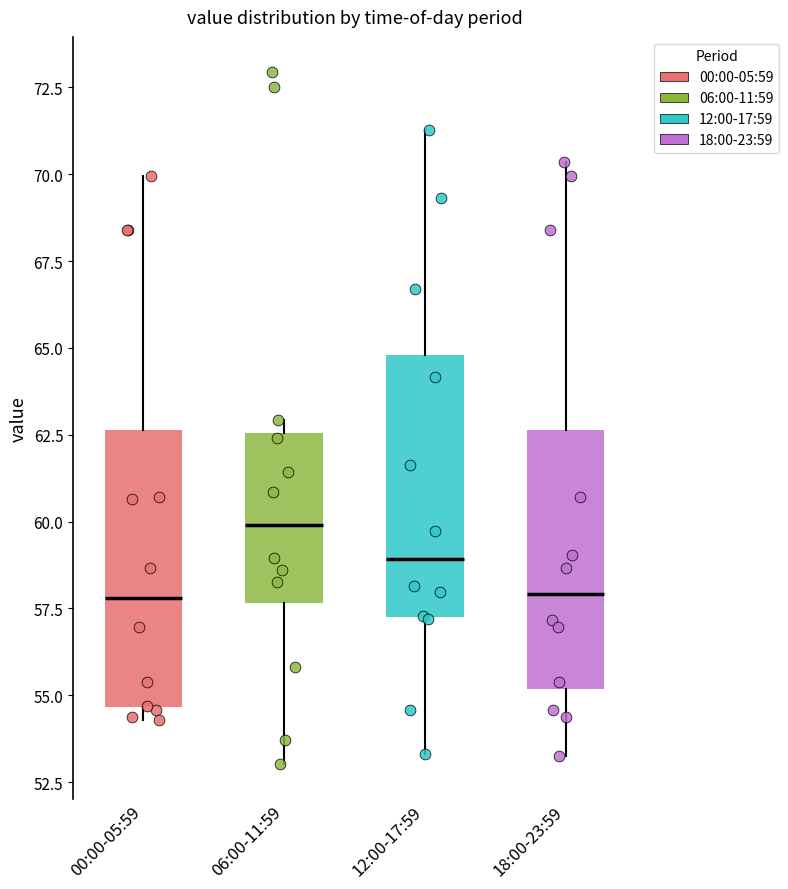

Reading left to right, transcribe this box plot: for each box, give where its median line is, the range the box spans, and where its two whiskers end, as read against the y-axis. The values are not printed on the chart, so give them approximately, as read against the axis.

00:00-05:59: median 58.0, box 54.5 to 62.5, whiskers 54.5 (just below the box's lower edge) to 70.0
06:00-11:59: median 60.0, box 57.5 to 62.5, whiskers 53.0 to 63.0
12:00-17:59: median 59.0, box 57.0 to 65.0, whiskers 53.5 to 71.5
18:00-23:59: median 58.0, box 55.0 to 62.5, whiskers 53.5 to 70.5